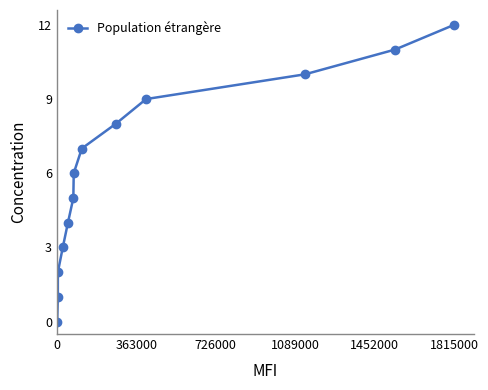

True or false: there are more than 1 points higher than both neighbors.

False